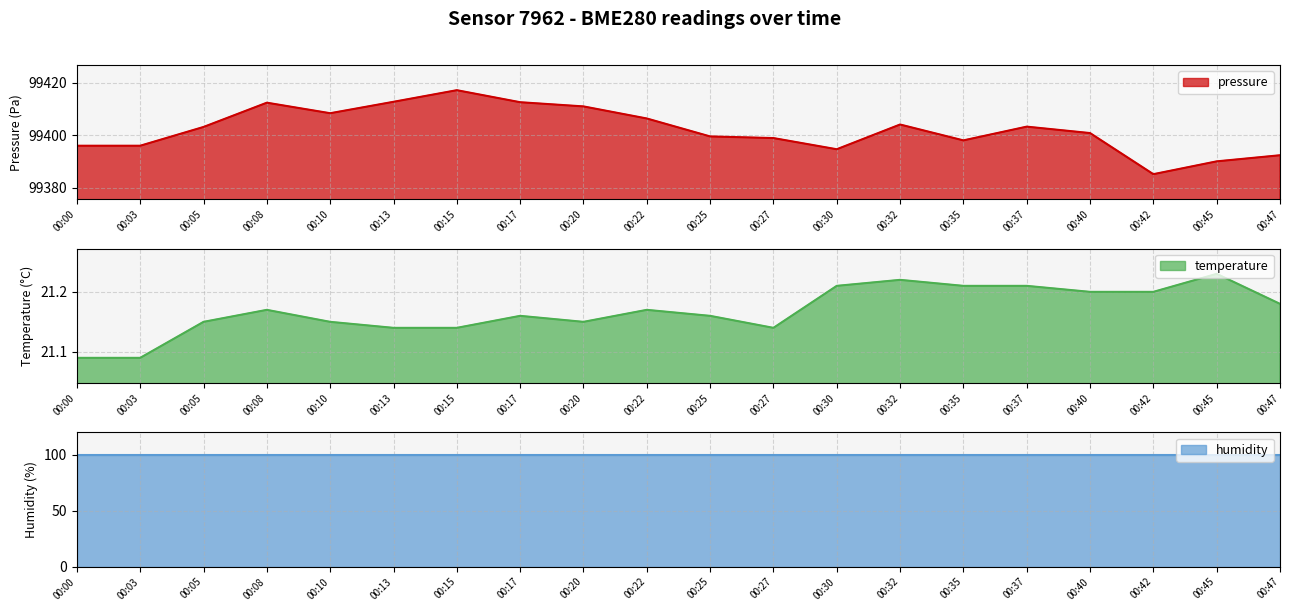

At which category is the sum across all series the highest?

00:15